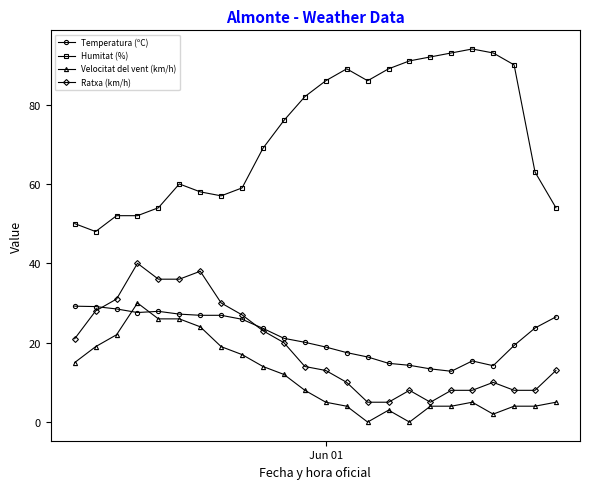

Which series has the widest spread of values?

Humitat (%)